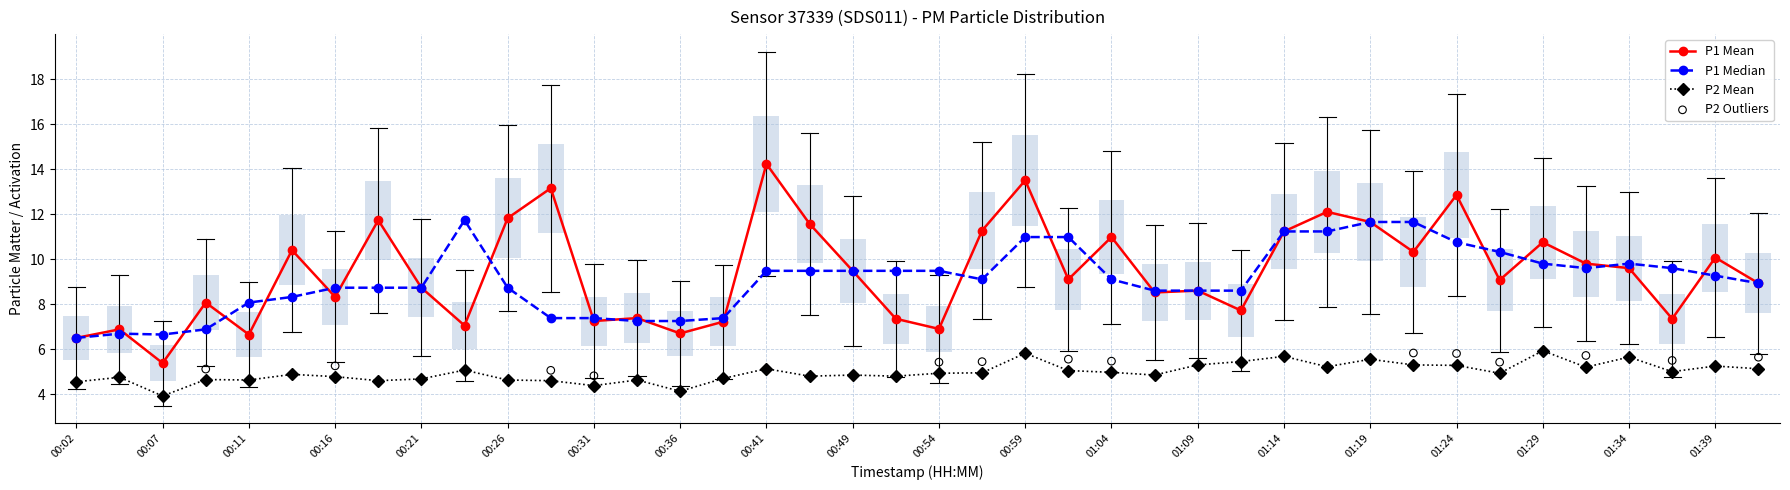

Is the value of P1 at 01:41 greater than the value of P2 at 01:01?

Yes